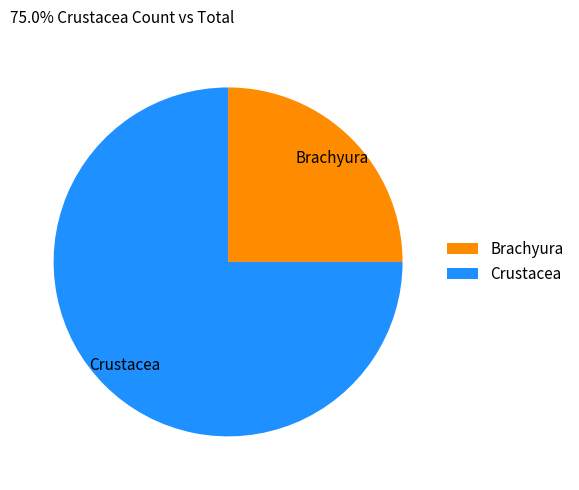

Rank the categories by value from lowest to highest.

Brachyura, Crustacea